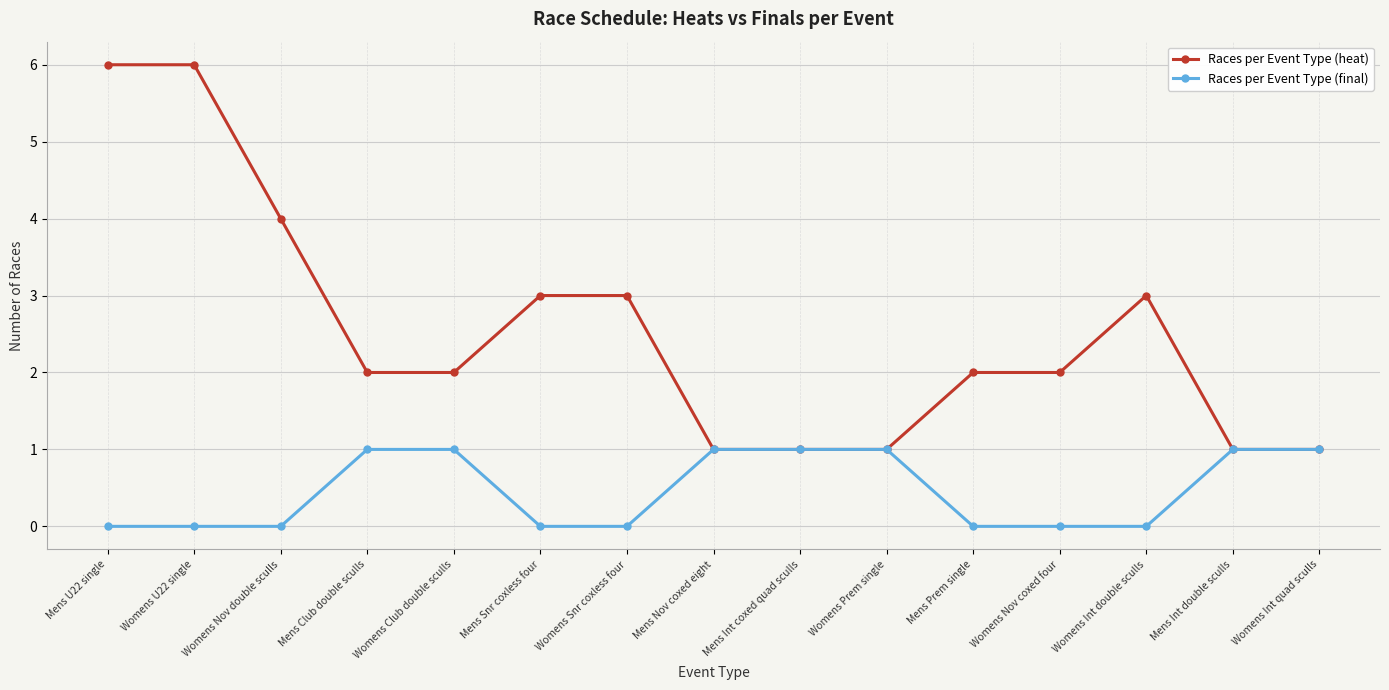

Which series has the largest range (max minus min)?

Races per Event Type (heat)